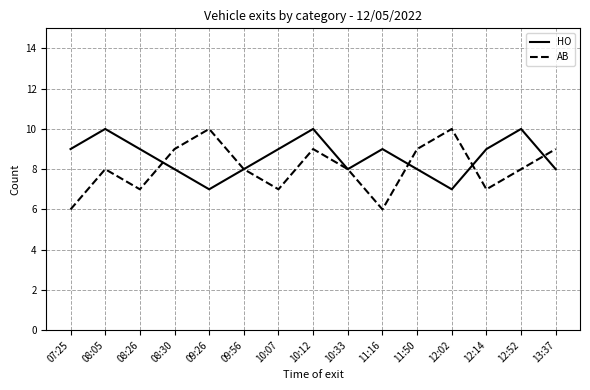

Is this an area chart (filled region under the line)?

No